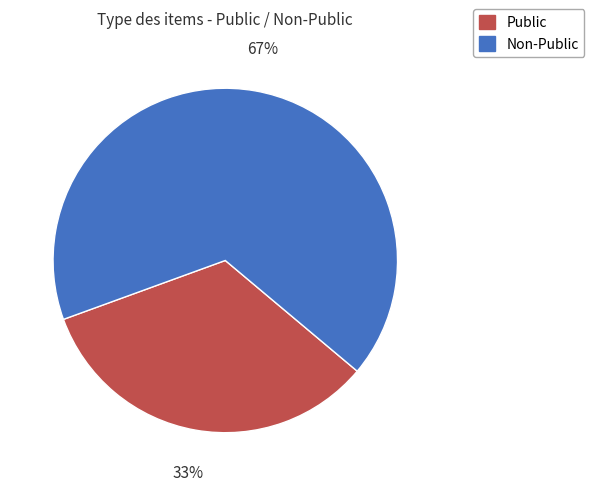

To the nearest percent, what is the average slice percentage?

50%